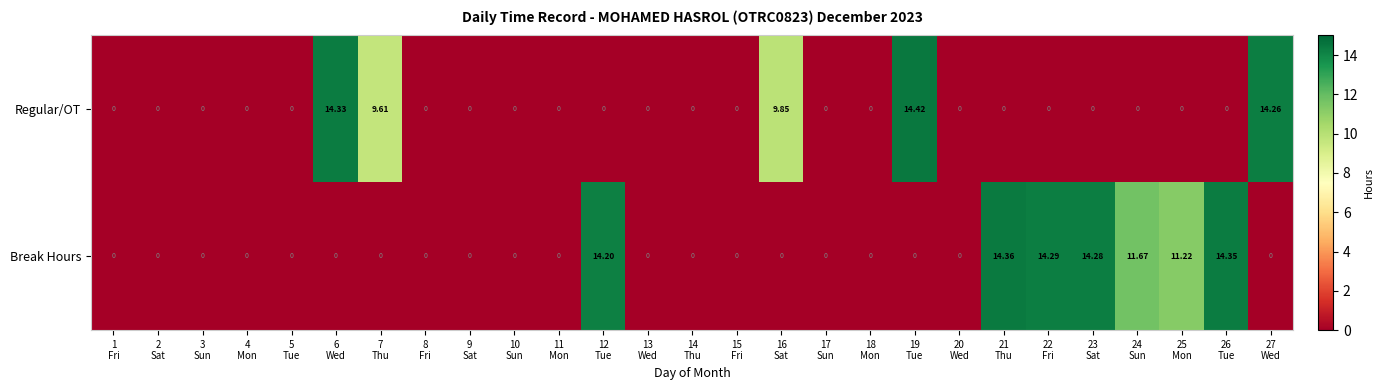

How many values in Break Hours are above zero?

7